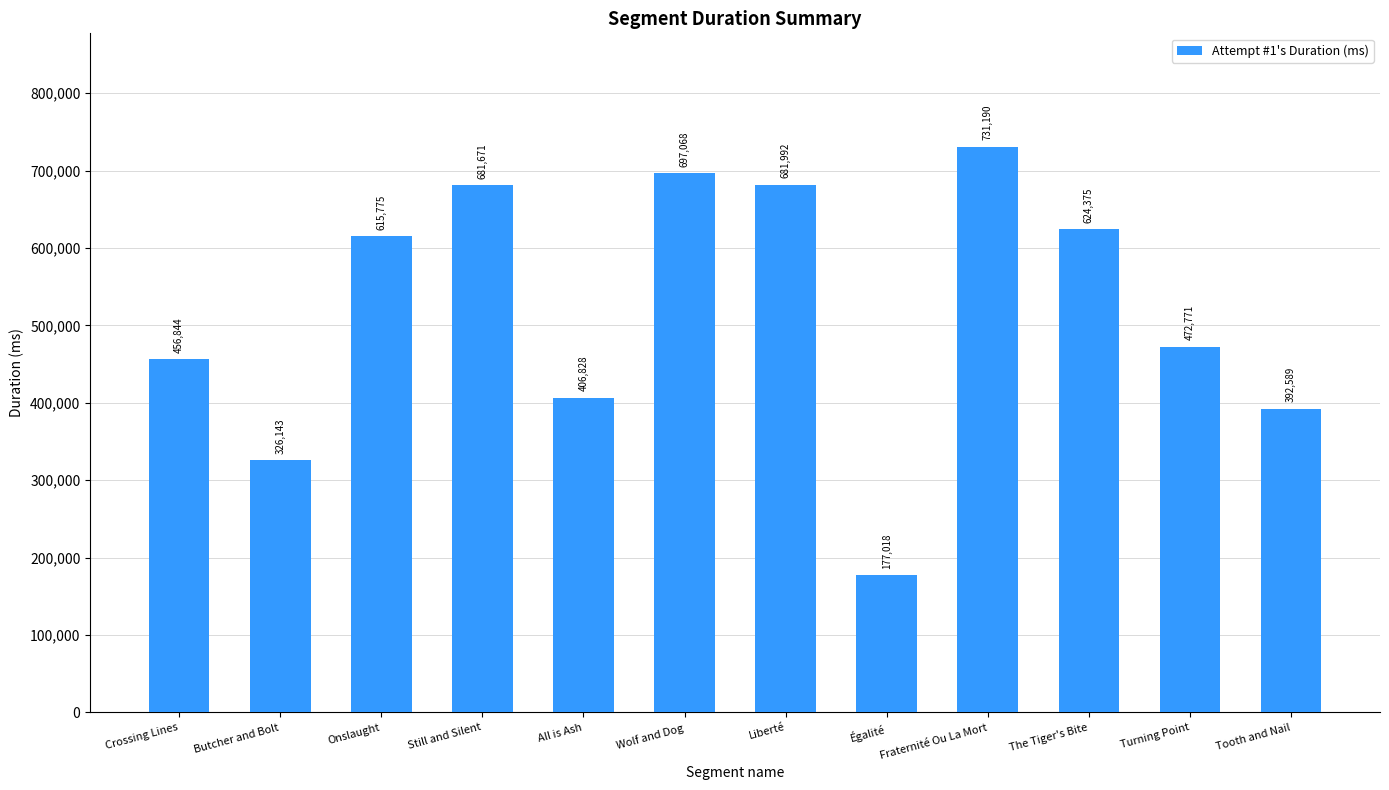

Reading left to right, extract all data points from this chart.

456844	326143	615775	681671	406828	697068	681992	177018	731190	624375	472771	392589